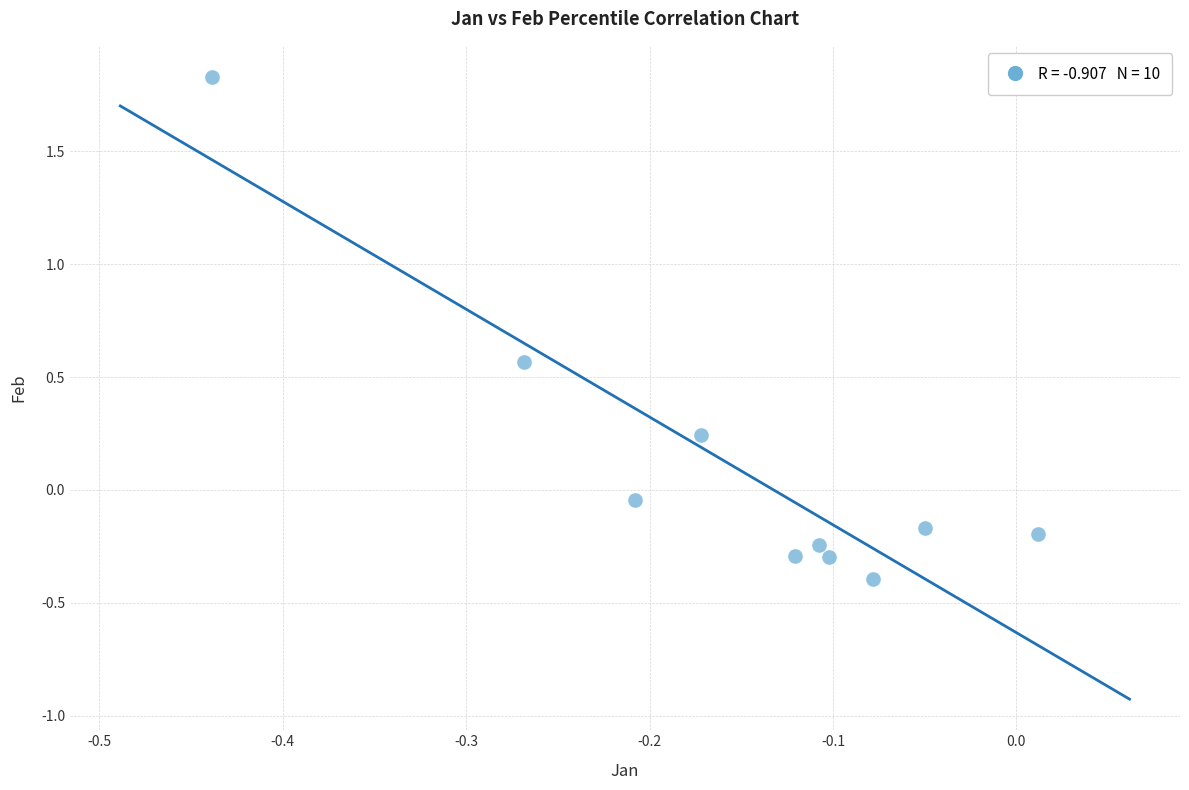

What is the range of X values (max minus min)?

0.5